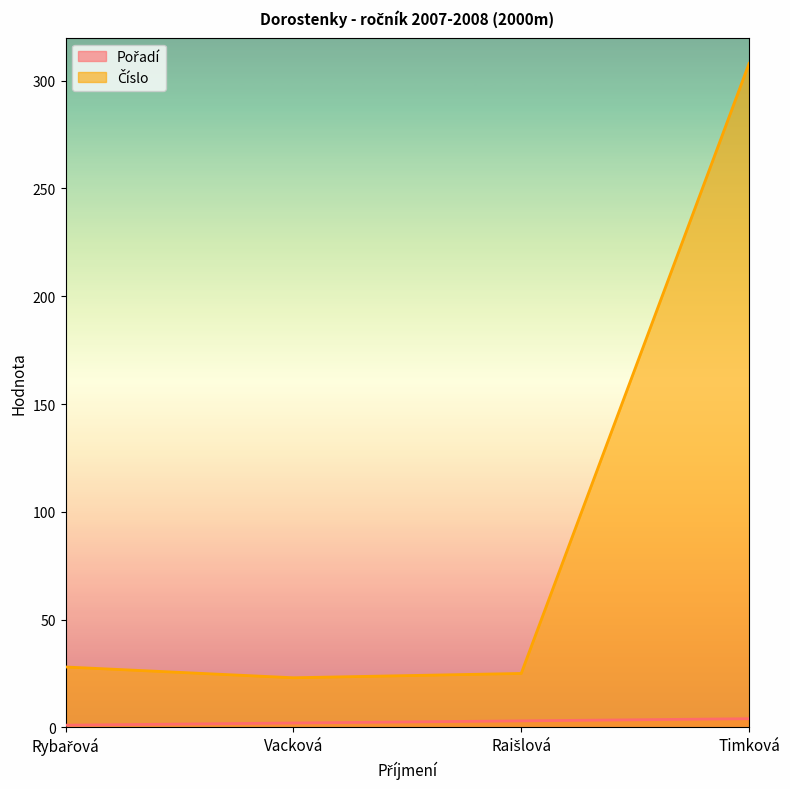

True or false: Číslo has a value of 435 at Timková.

False